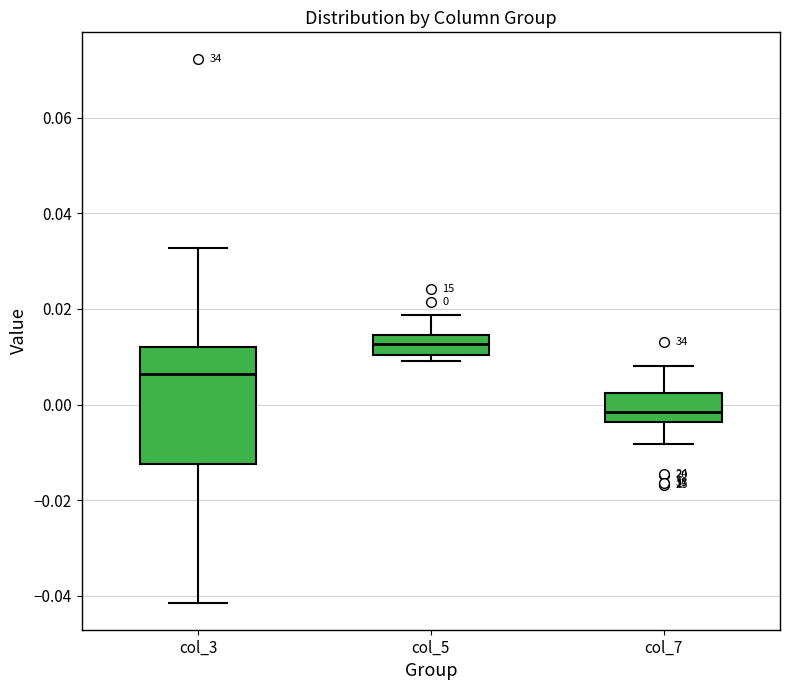

Which box's median line is the highest?

col_5